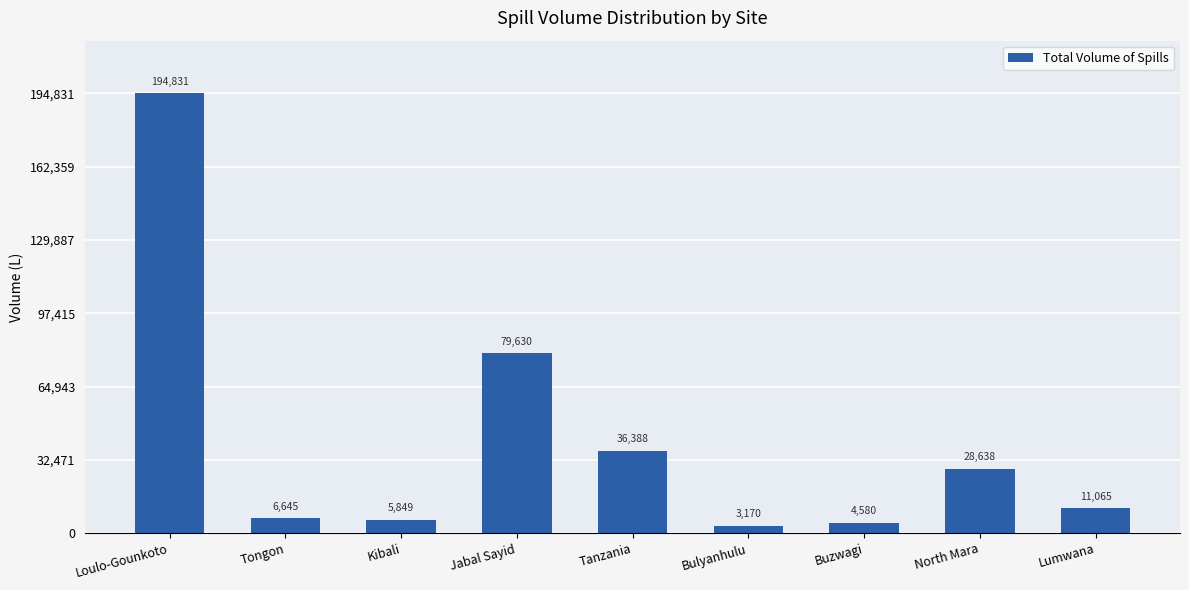

What position from the left is Bulyanhulu?

6